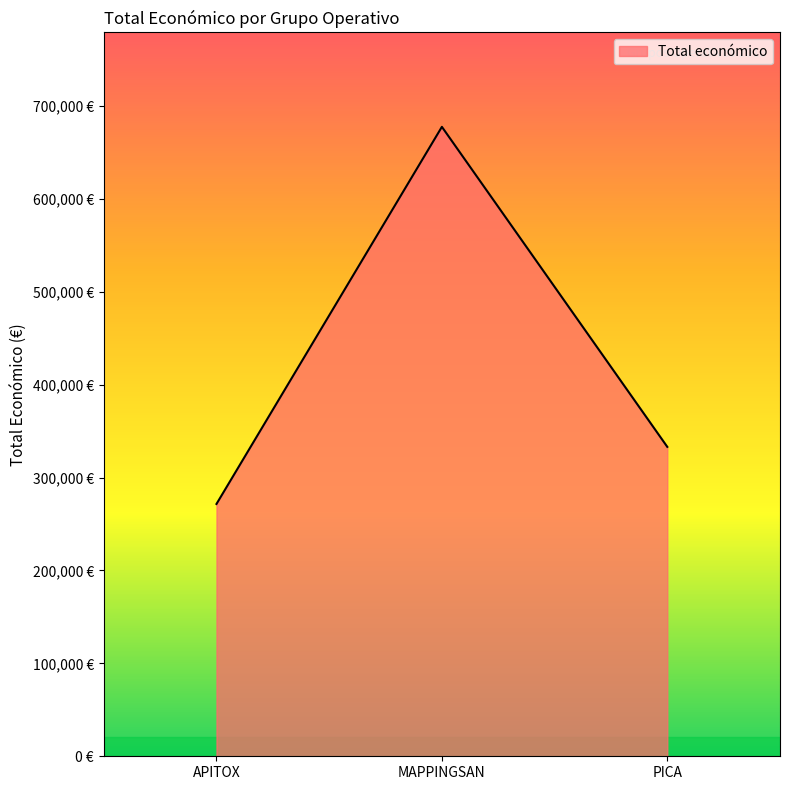

The value at APITOX is 271552. True or false?

True